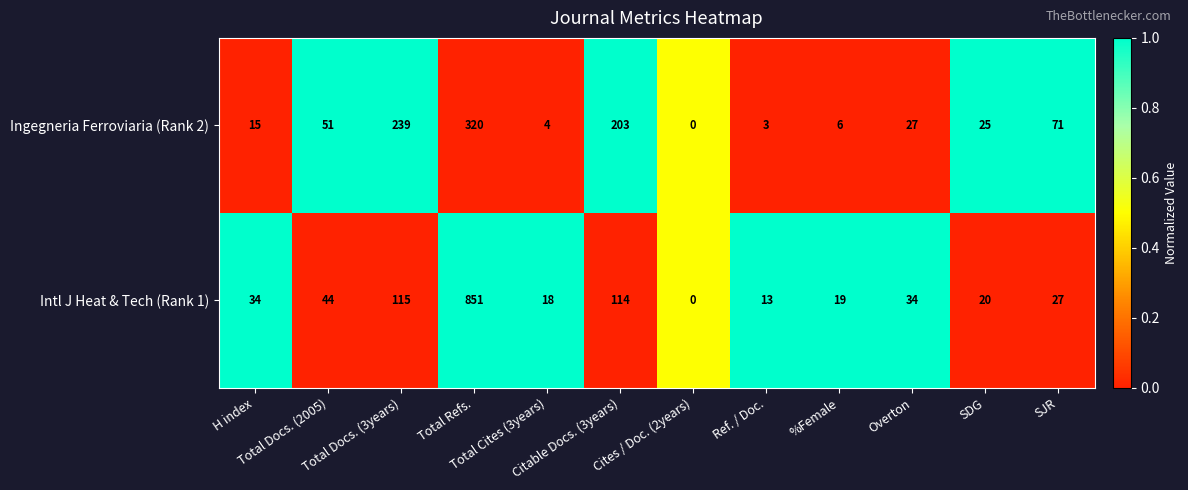

At which category is the sum across all series the highest?

Total Refs.